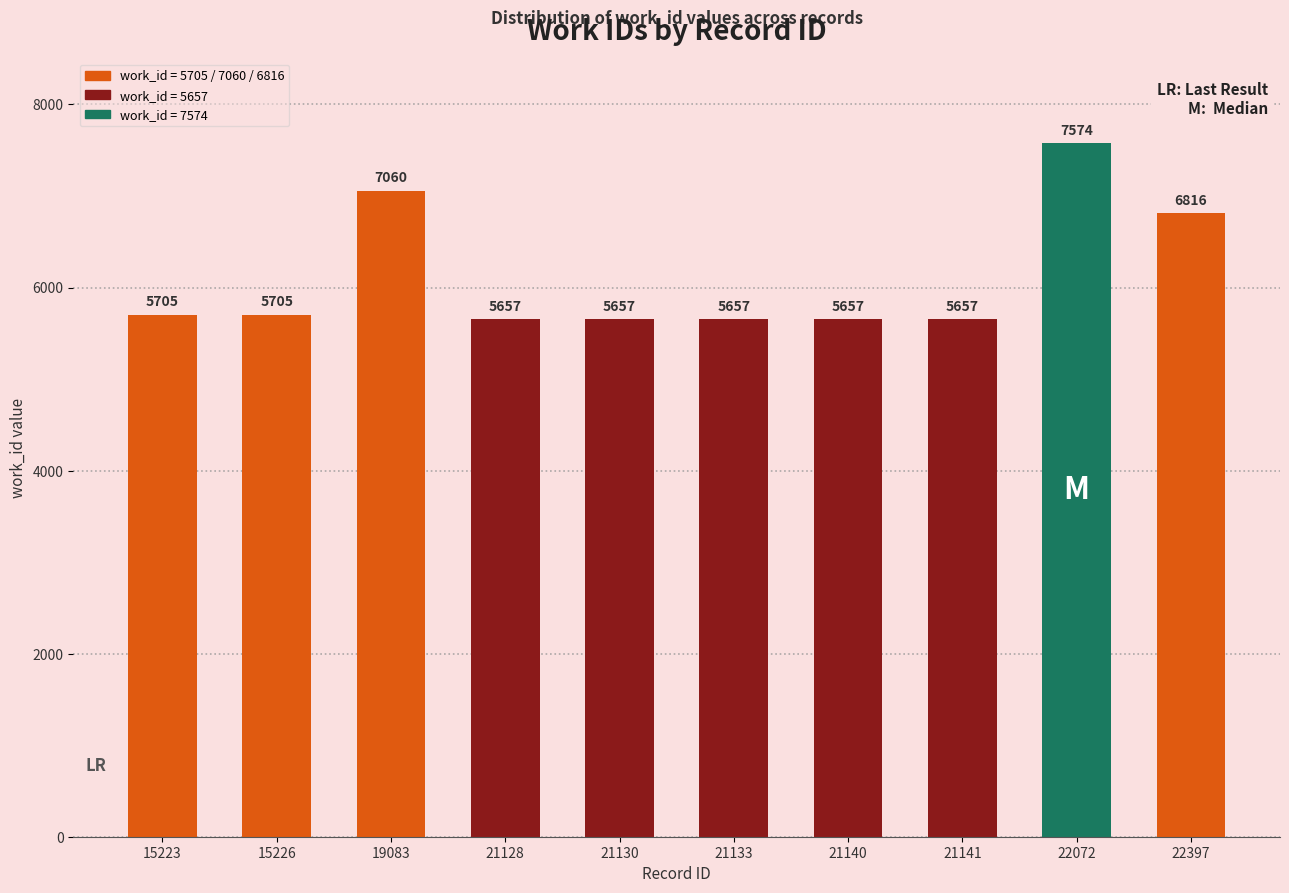

What is the change in value from 19083 to 21140?

-1403